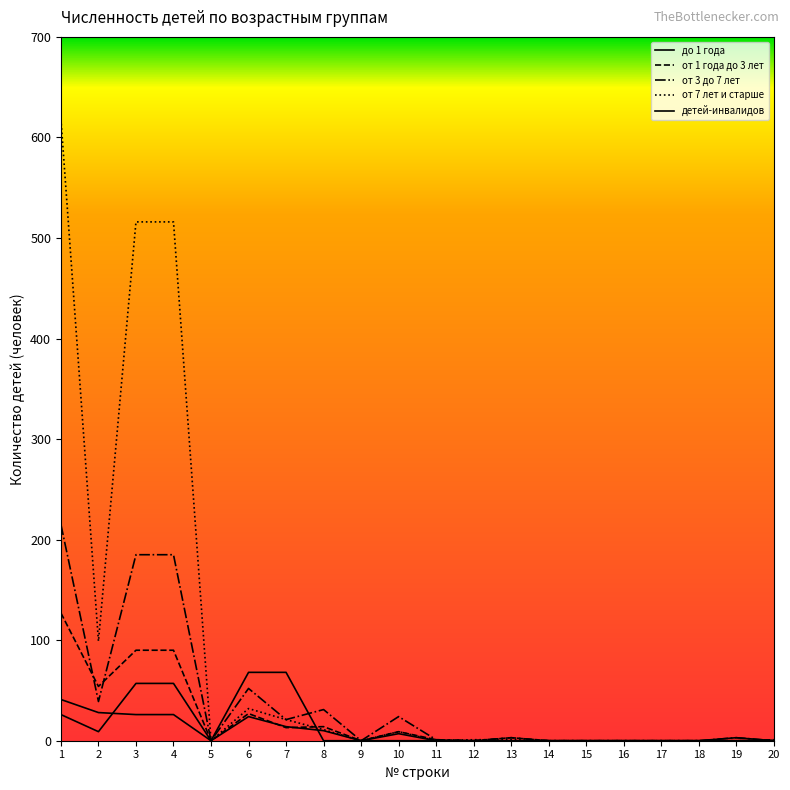

Does the chart display data point markers on the line(s)?

No